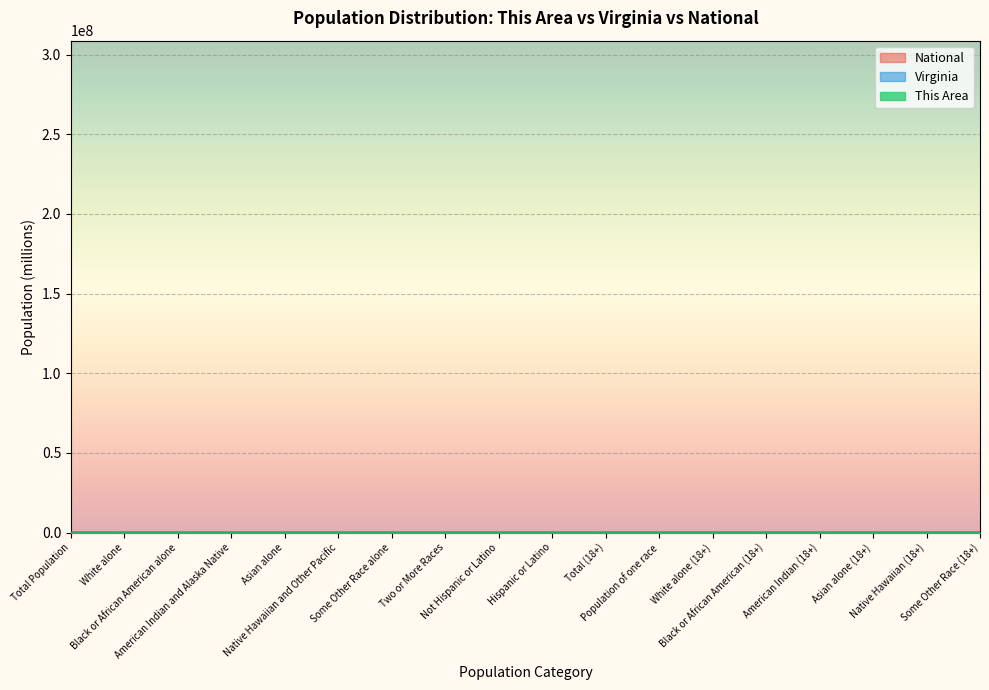

What are all the series names shown in the legend?

This Area, Virginia, National